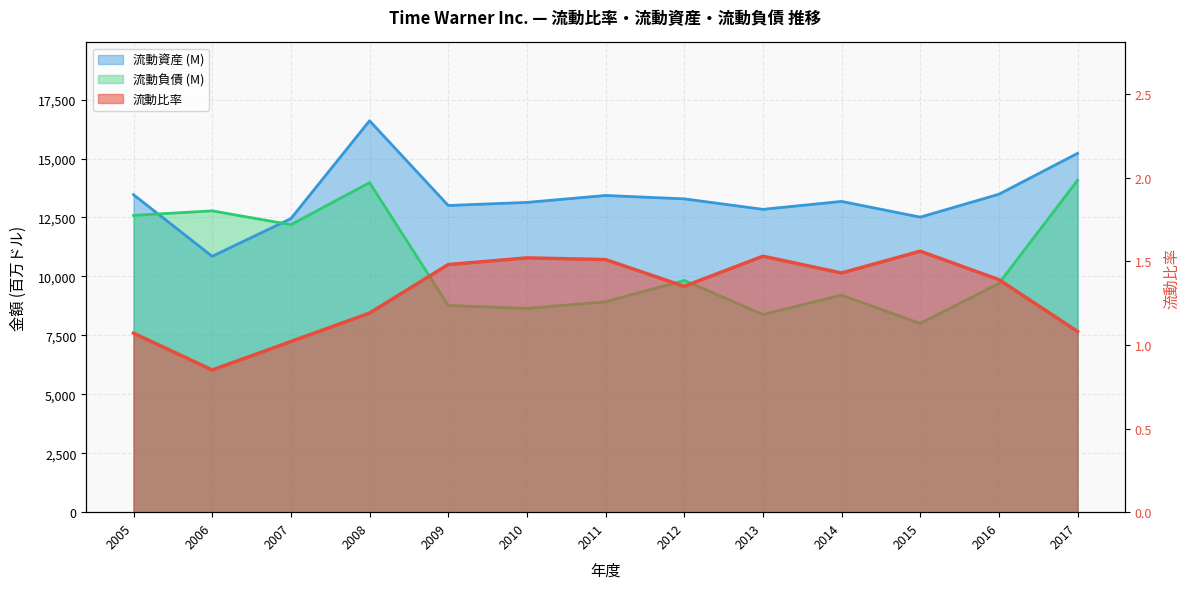

Reading right to left, extract all data points from this chart.

流動比率: 1.1	1.4	1.6	1.4	1.5	1.4	1.5	1.5	1.5	1.2	1.0	0.8	1.1
流動資産 (M): 15219.0	13485.0	12513.0	13180.0	12844.0	13288.0	13432.0	13138.0	13007.0	16602.0	12451.0	10851.0	13463.0
流動負債 (M): 14077.0	9703.0	8002.0	9204.0	8383.0	9829.0	8922.0	8643.0	8765.0	13976.0	12193.0	12780.0	12588.0